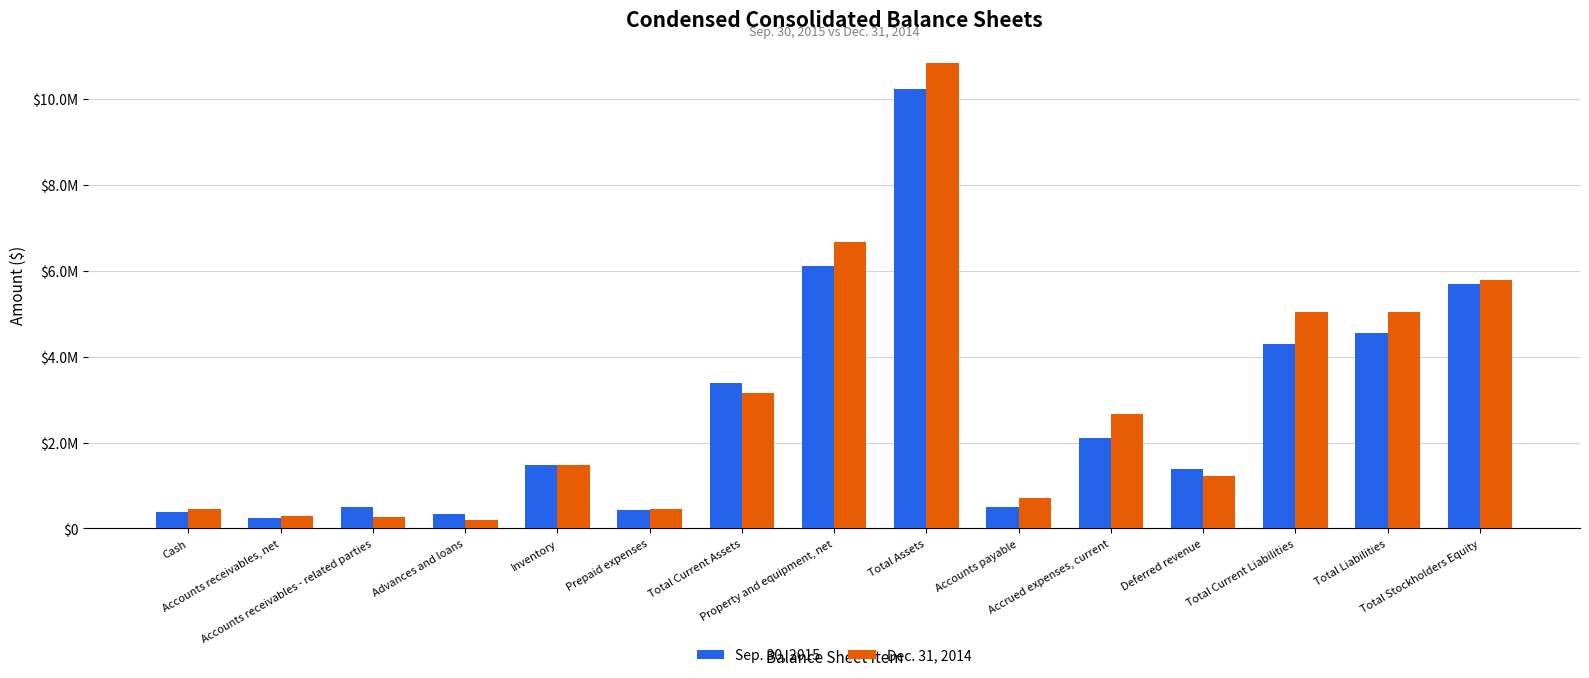

What are all the series names shown in the legend?

Sep. 30, 2015, Dec. 31, 2014